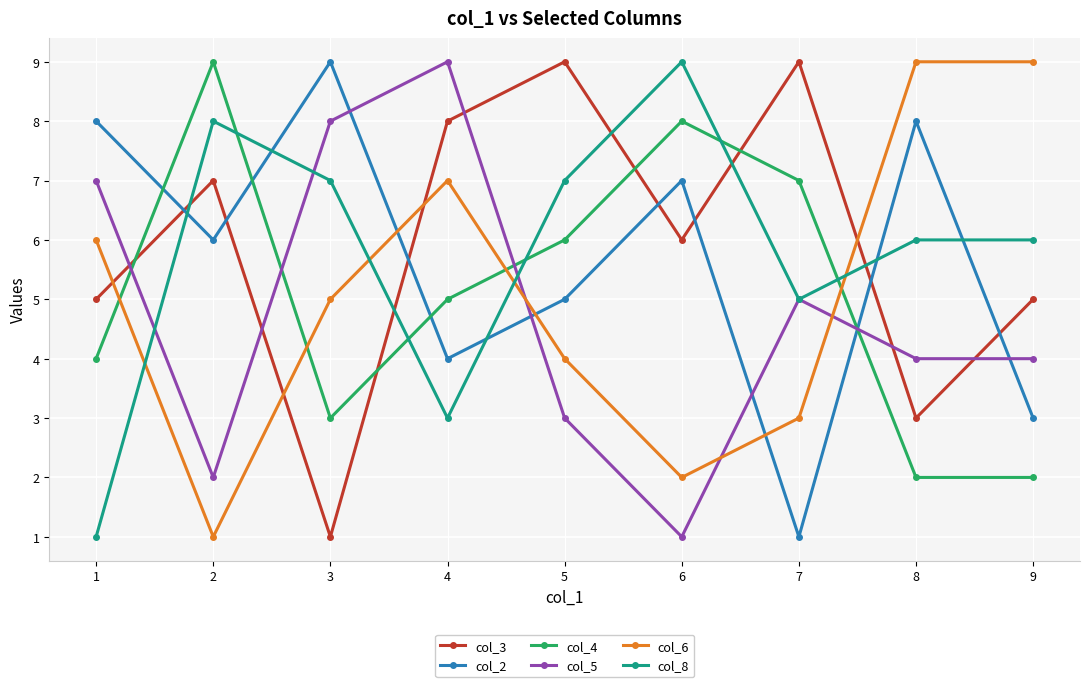

Which series ends up on top after the final intersection of col_3 and col_5?

col_3